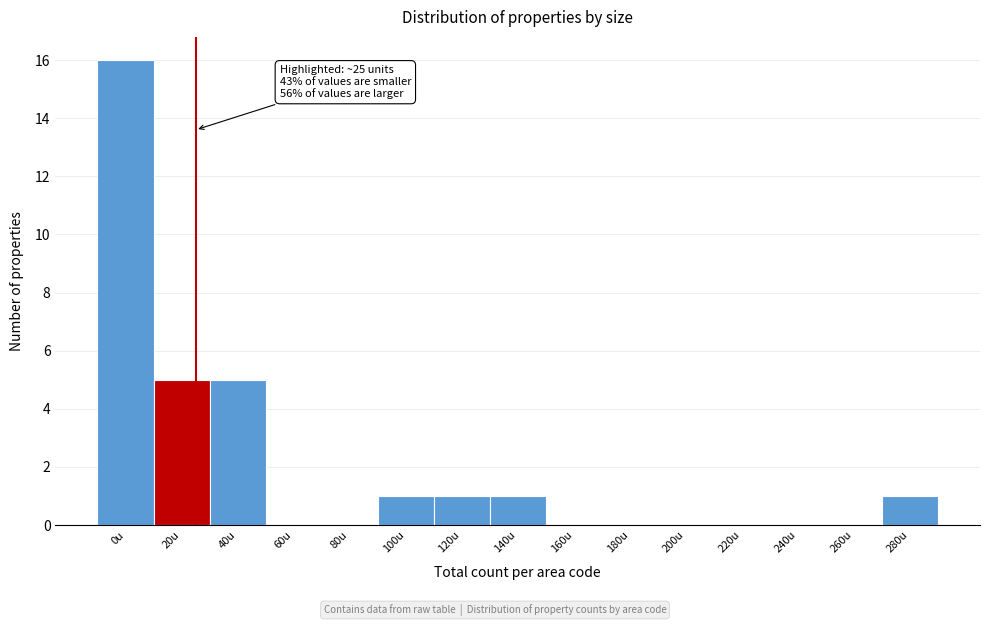

Reading left to right, list all the values displayed in this chart.

0u=16	20u=5	40u=5	60u=0	80u=0	100u=1	120u=1	140u=1	160u=0	180u=0	200u=0	220u=0	240u=0	260u=0	280u=1